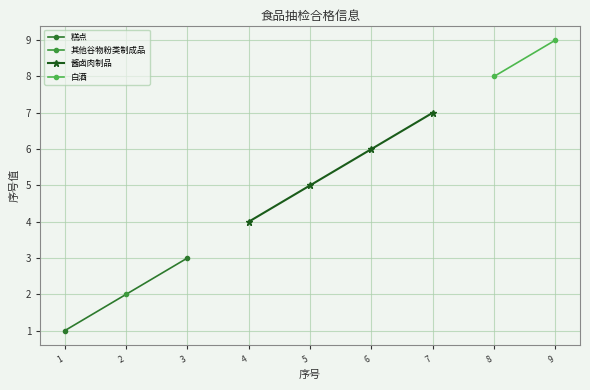

Is it true that 酱卤肉制品 equals 2 at 5?

False